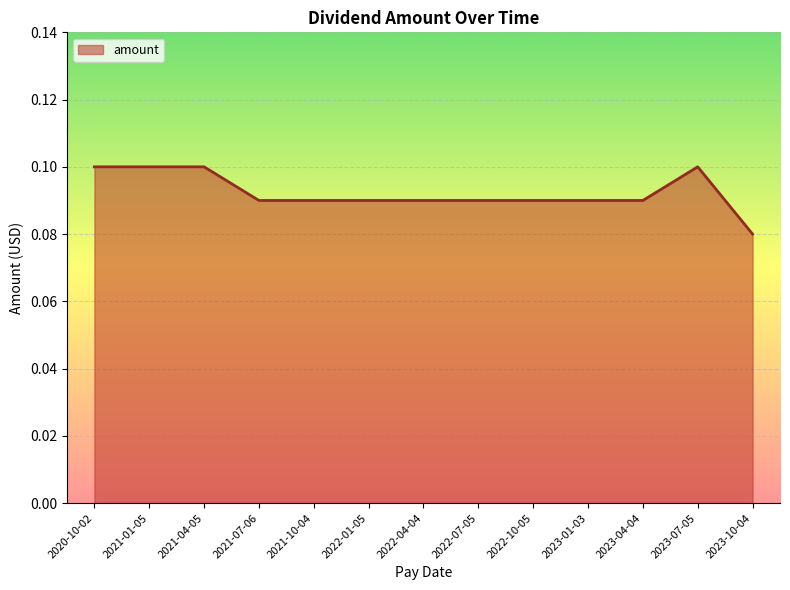

How many lines are shown in the chart?

1